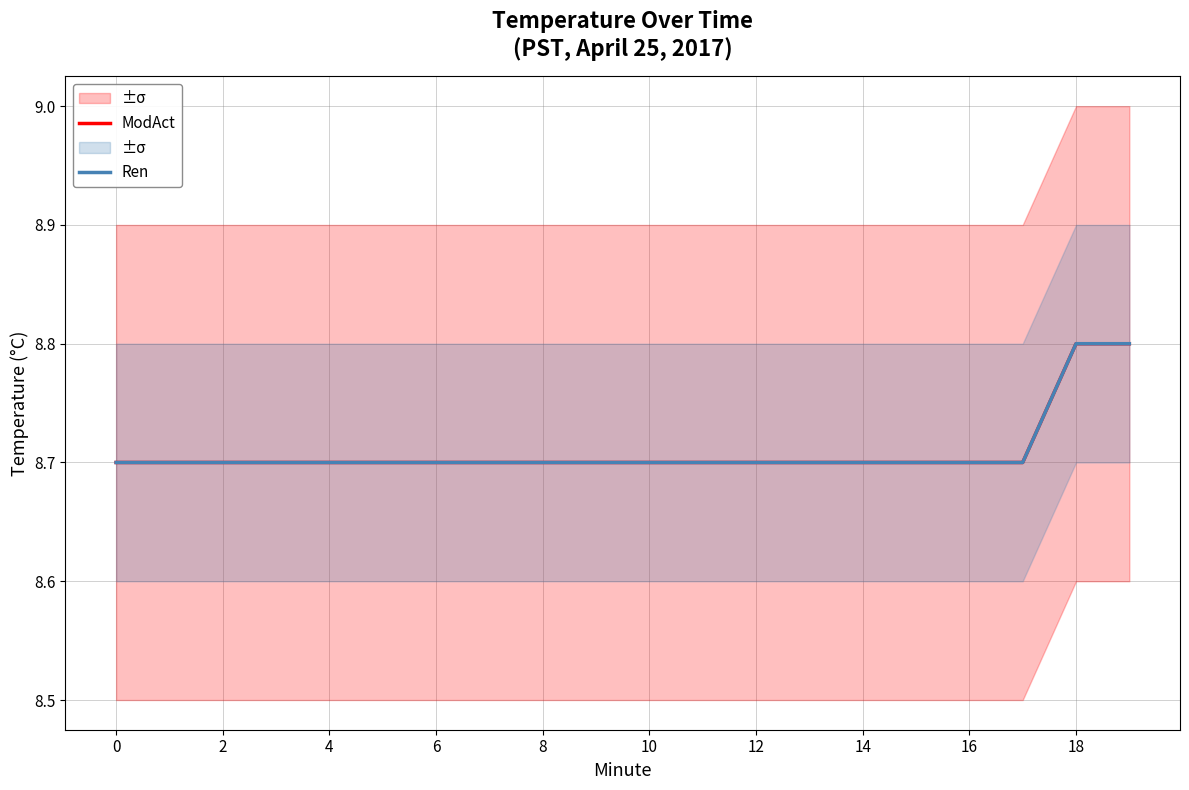

At which label does ModAct reach its peak?

18